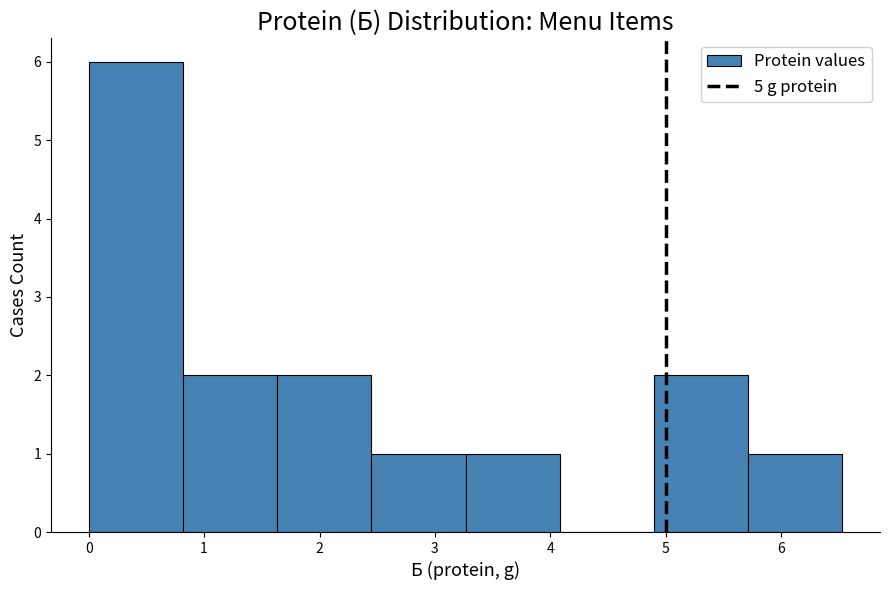

Reading left to right, list every bar in this chart as the range it spans on the x-axis followed by its height. Neither the bar edges nor the heights are printed on the chart, so give them approximately, as read against the axes.

0.0 to 0.8: 6
0.8 to 1.6: 2
1.6 to 2.4: 2
2.4 to 3.3: 1
3.3 to 4.1: 1
4.1 to 4.9: 0
4.9 to 5.7: 2
5.7 to 6.5: 1